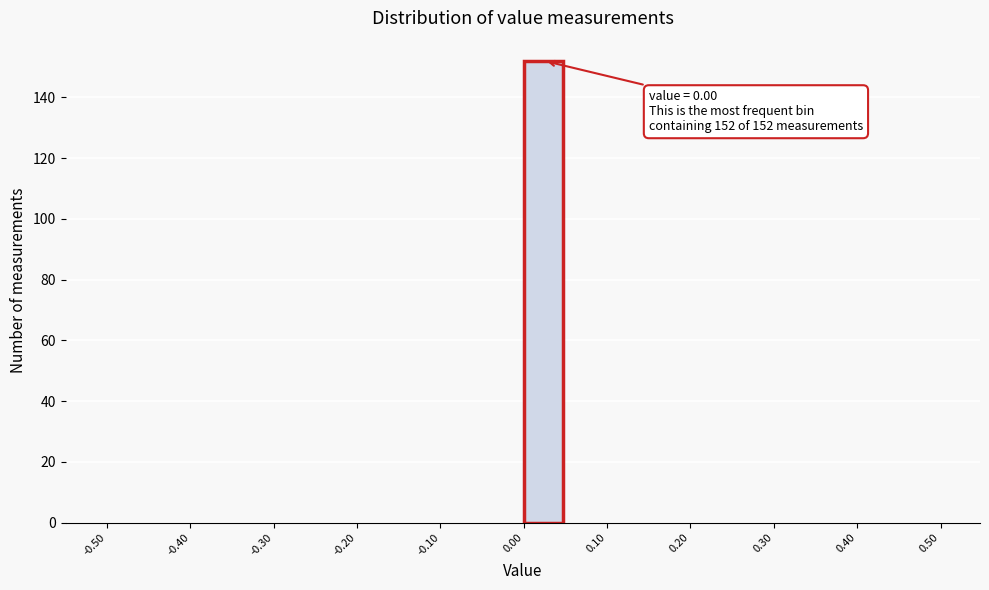

Which range on the x-axis has the tallest bar?

0.00 to 0.05